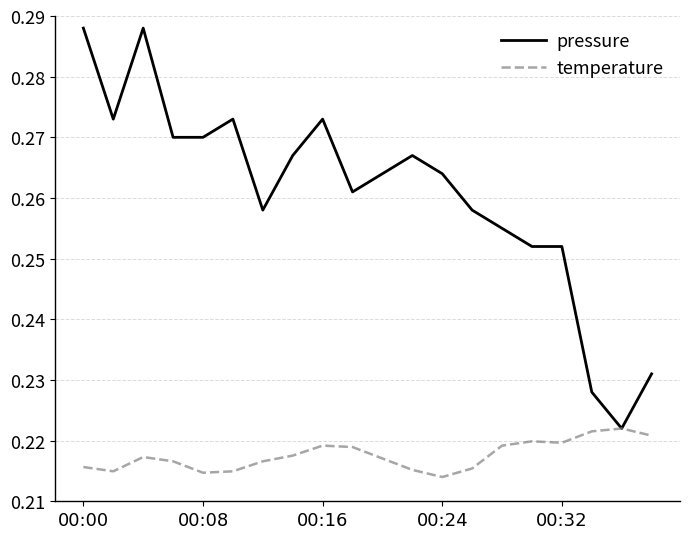

How many lines are shown in the chart?

2